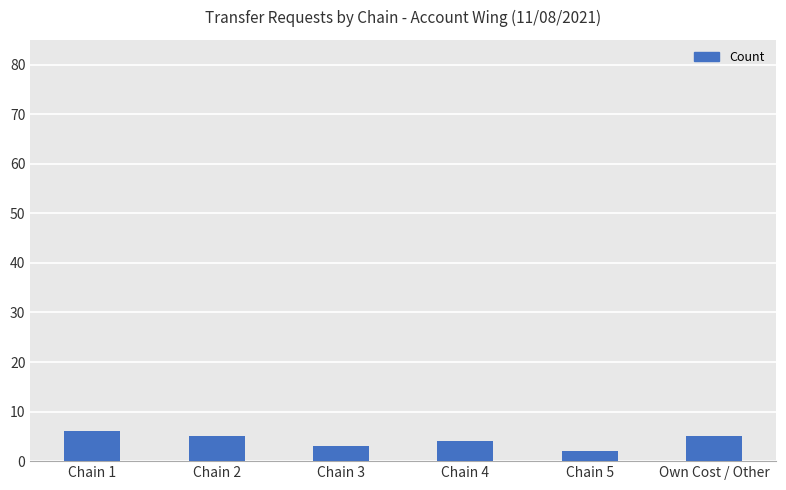

What is the value of the 5th bar from the left?

2